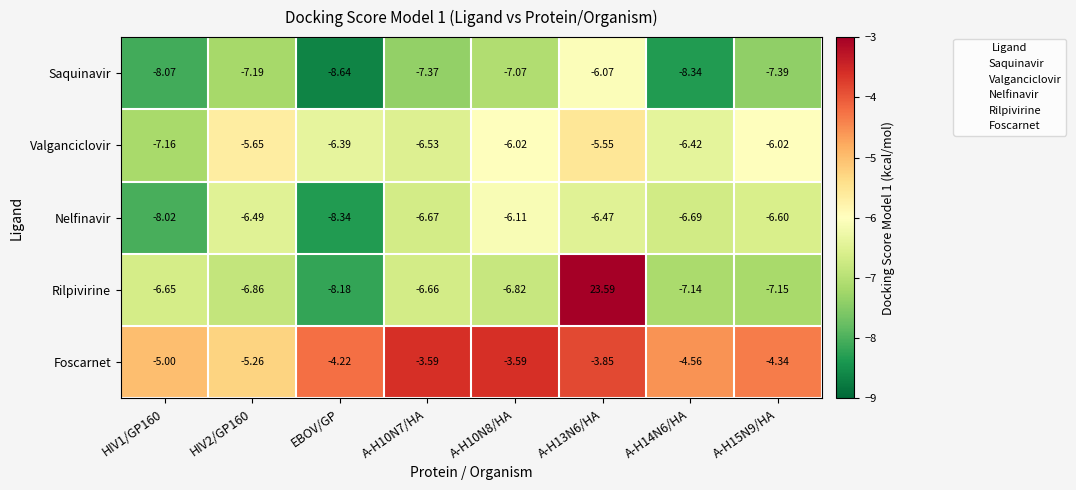

Is the value of Rilpivirine at A-H13N6/HA greater than the value of Nelfinavir at A-H10N7/HA?

Yes